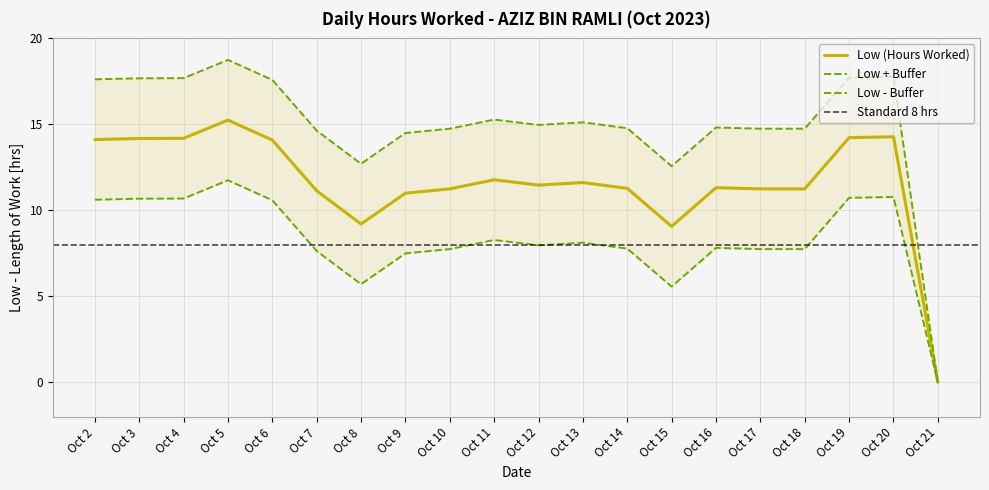

The value at Oct 7 is 11.1. True or false?

True